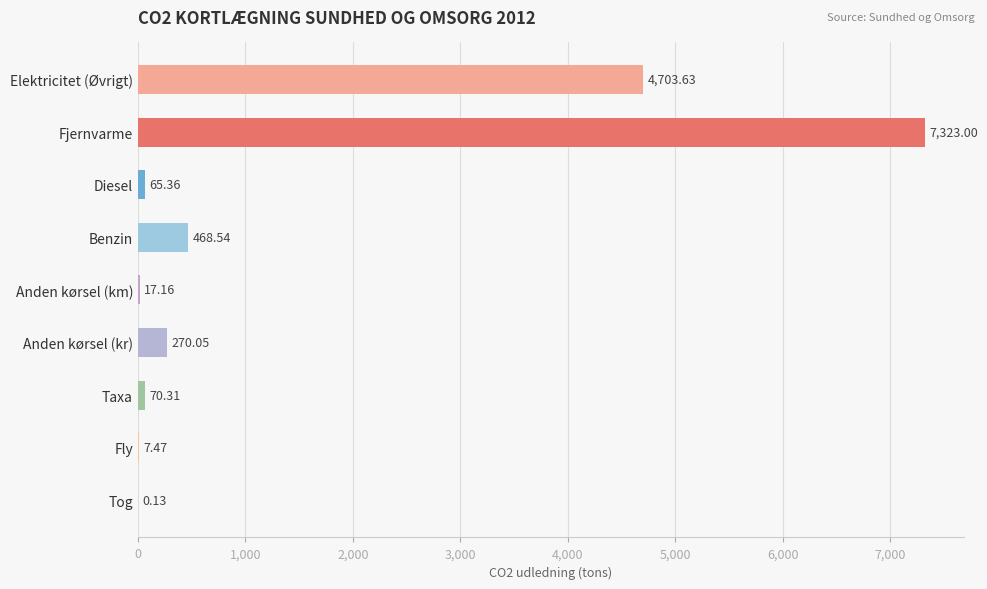

What is the sum of the values at Diesel and Anden kørsel (kr)?

335.4